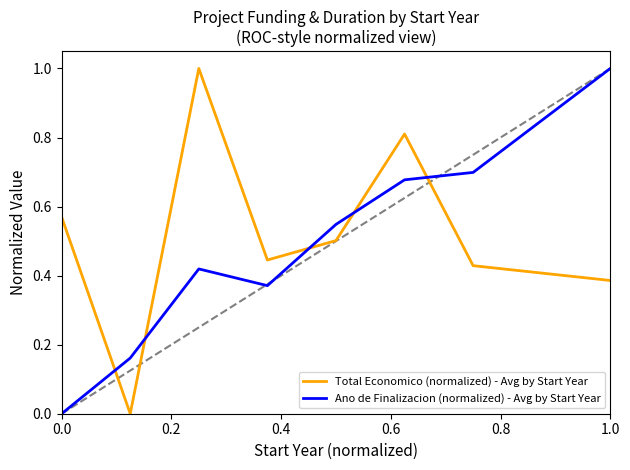

After their last crossing, which series has the higher values: Ano de Finalizacion (normalized) - Avg by Start Year or Total Economico (normalized) - Avg by Start Year?

Ano de Finalizacion (normalized) - Avg by Start Year